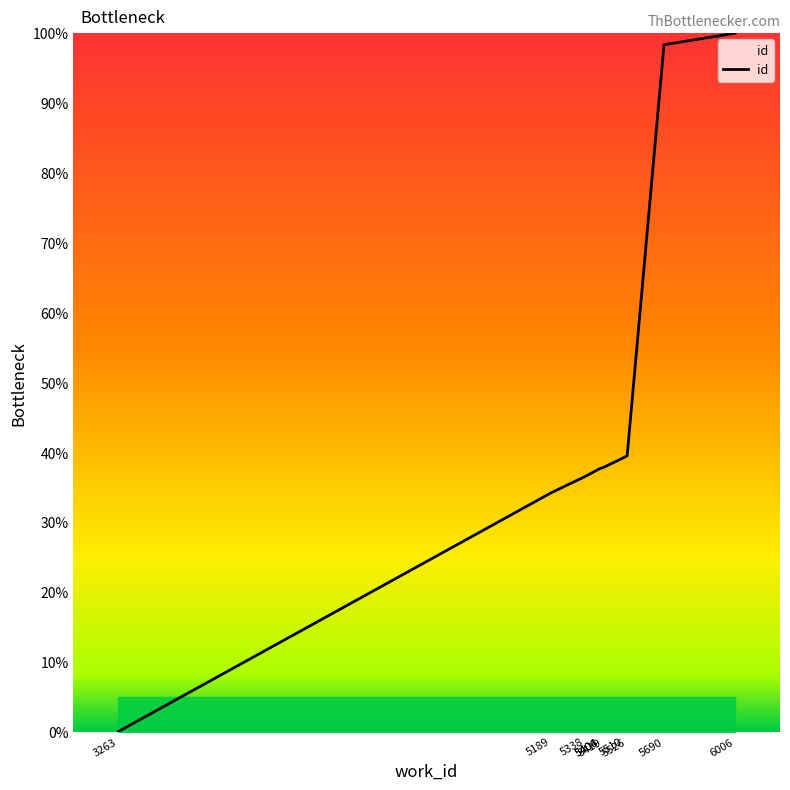

At which label does the data first exceed 37?

5404